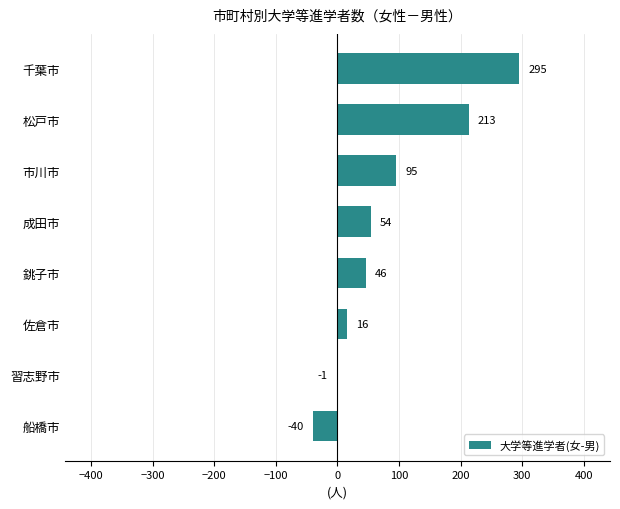

What is the change in value from 習志野市 to 佐倉市?

+17